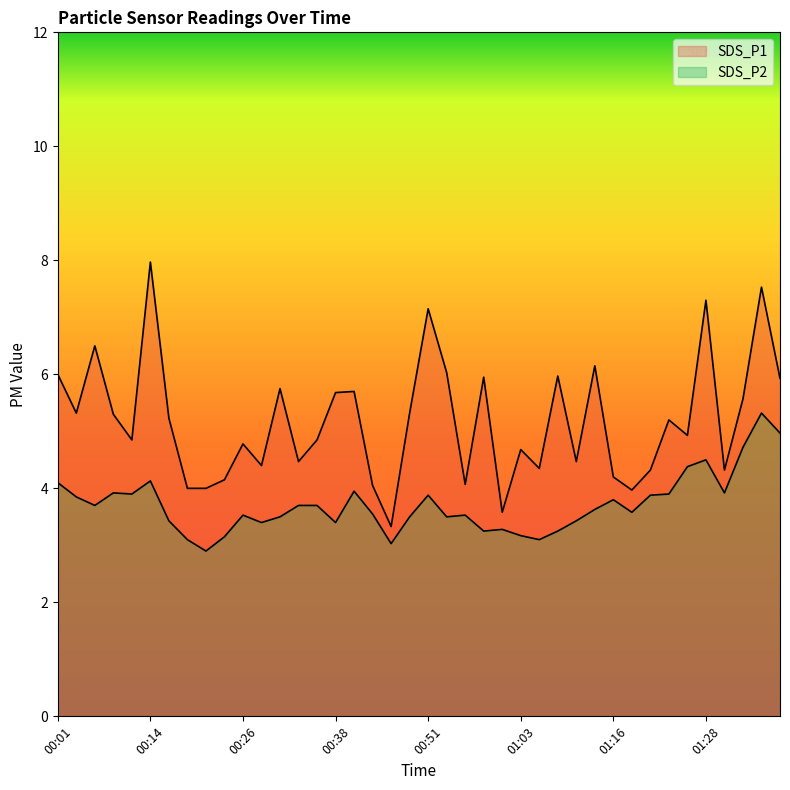

True or false: SDS_P1 and SDS_P2 cross at least once.

False